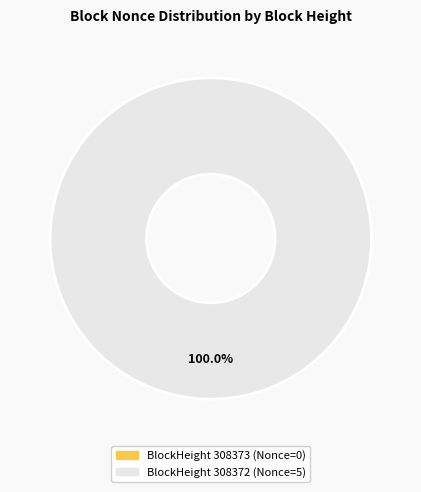

What is the change in value from 308373 to 308372?

+5